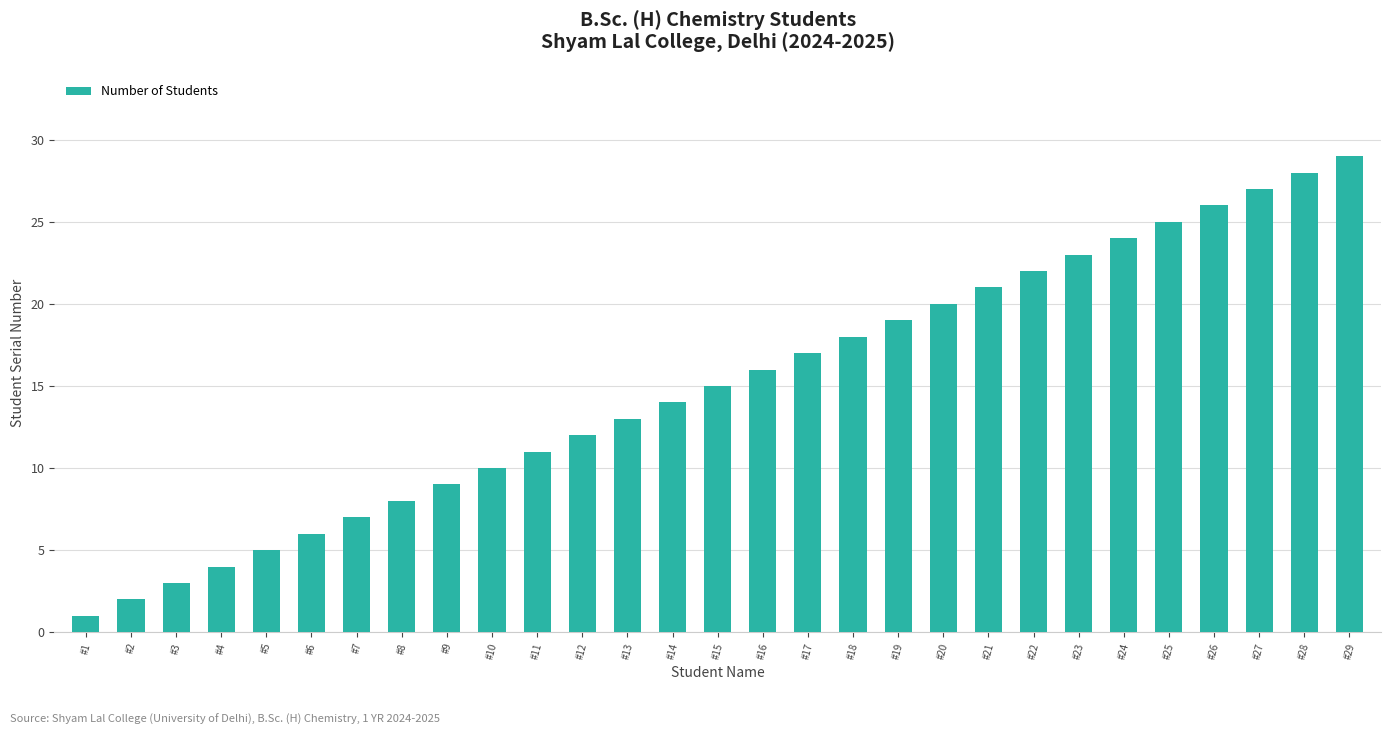

True or false: the data shows 14 at #9.

False